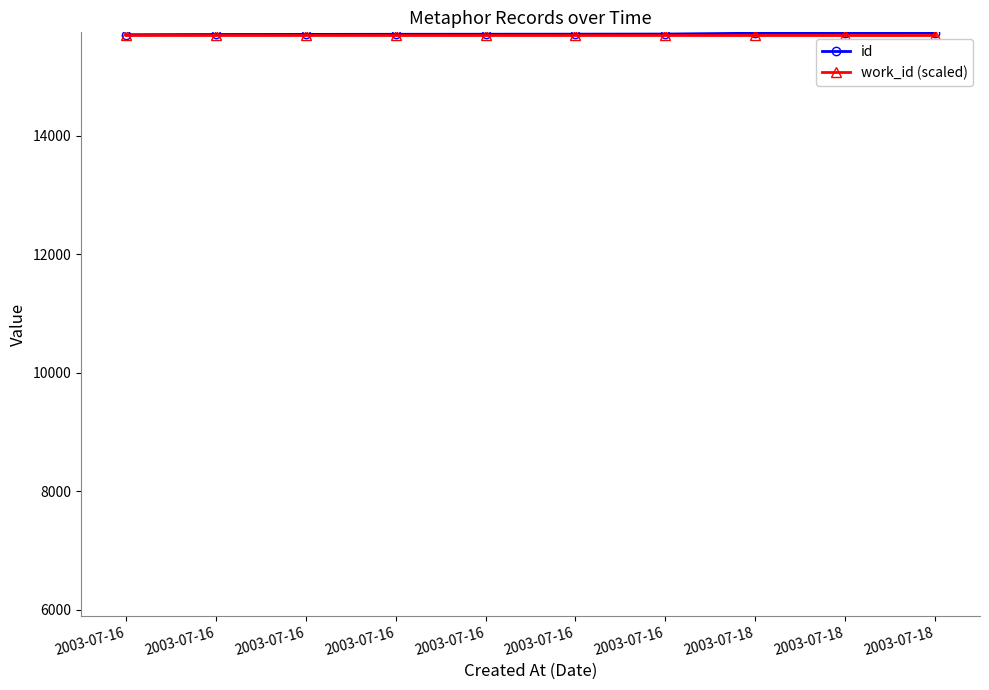

What is the greatest value displayed?

15738